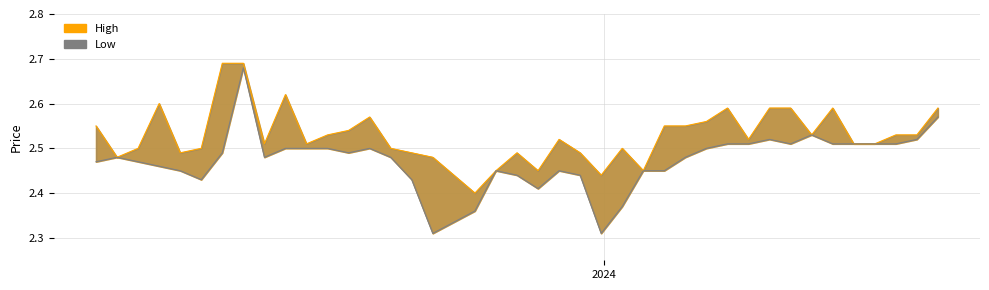

What is the smallest value displayed?

2.3